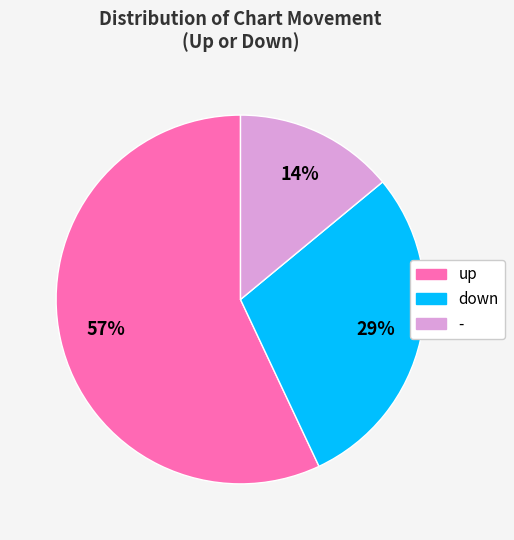

Does - represent more than half of the total?

No